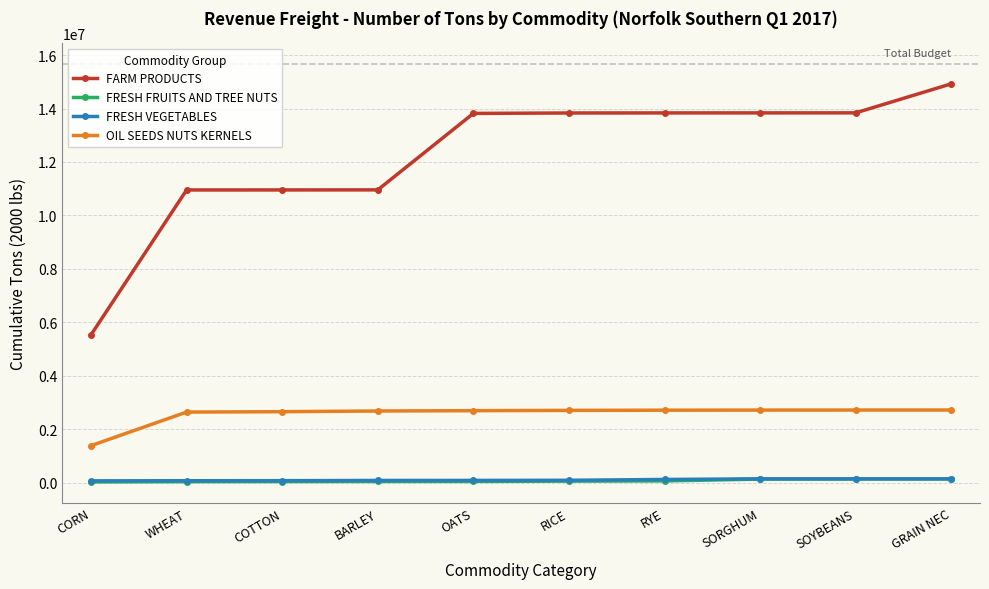

How many categories are shown in the chart?

10